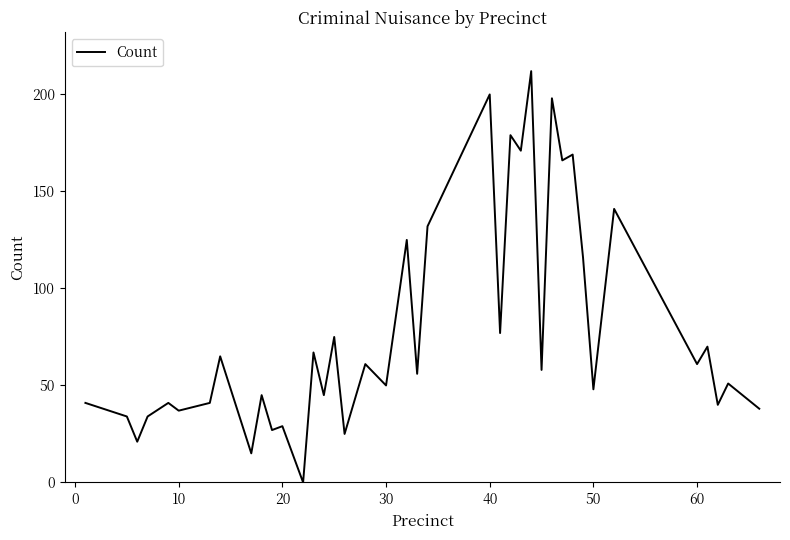

What is the difference between the maximum and minimum values?

212